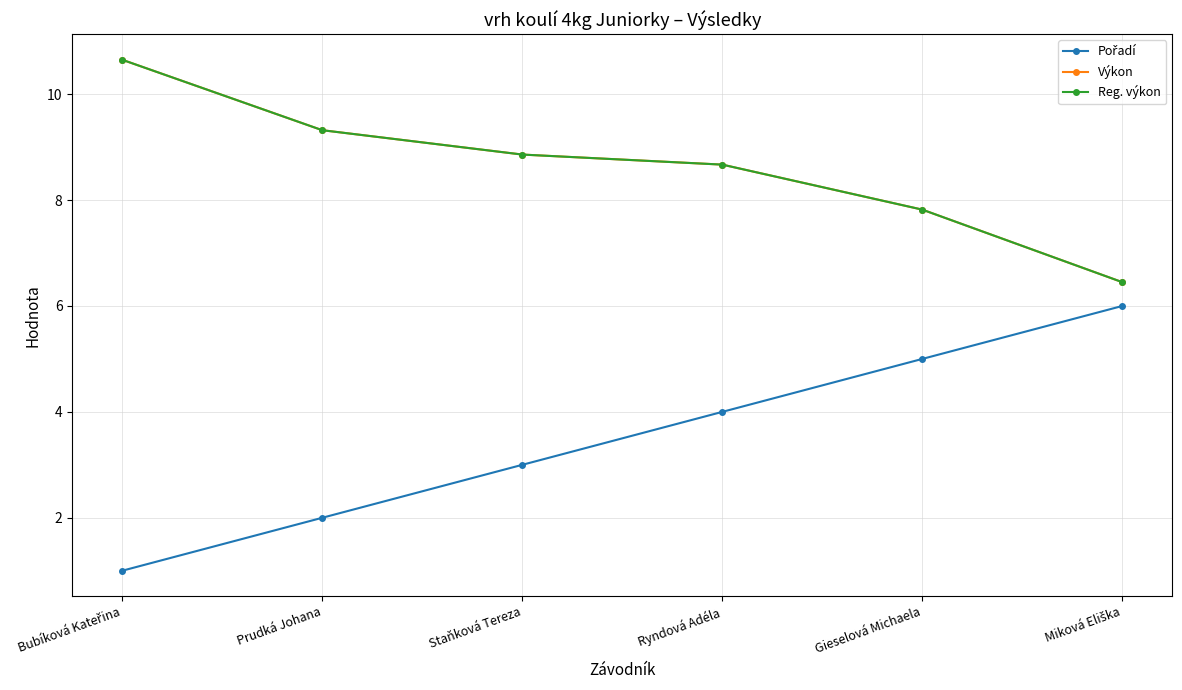

Is this an area chart (filled region under the line)?

No